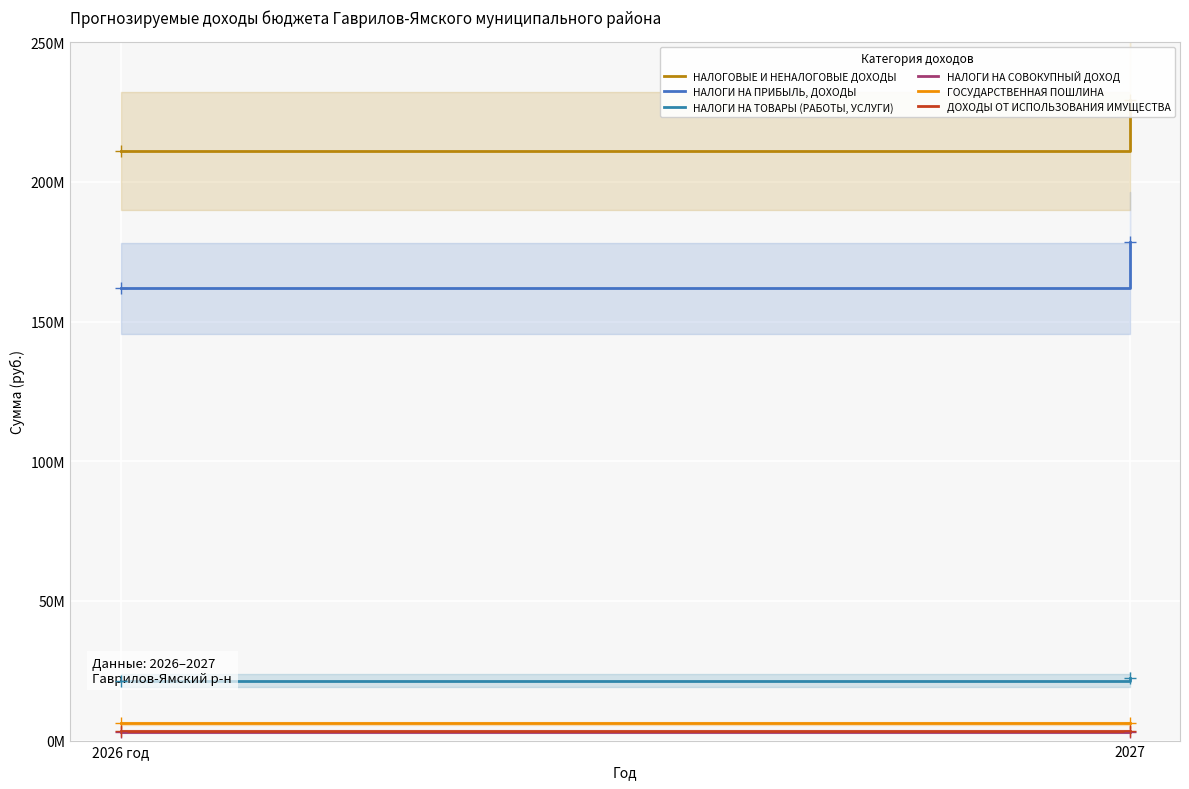

Which category has the highest value in the НАЛОГИ НА СОВОКУПНЫЙ ДОХОД series?

2027